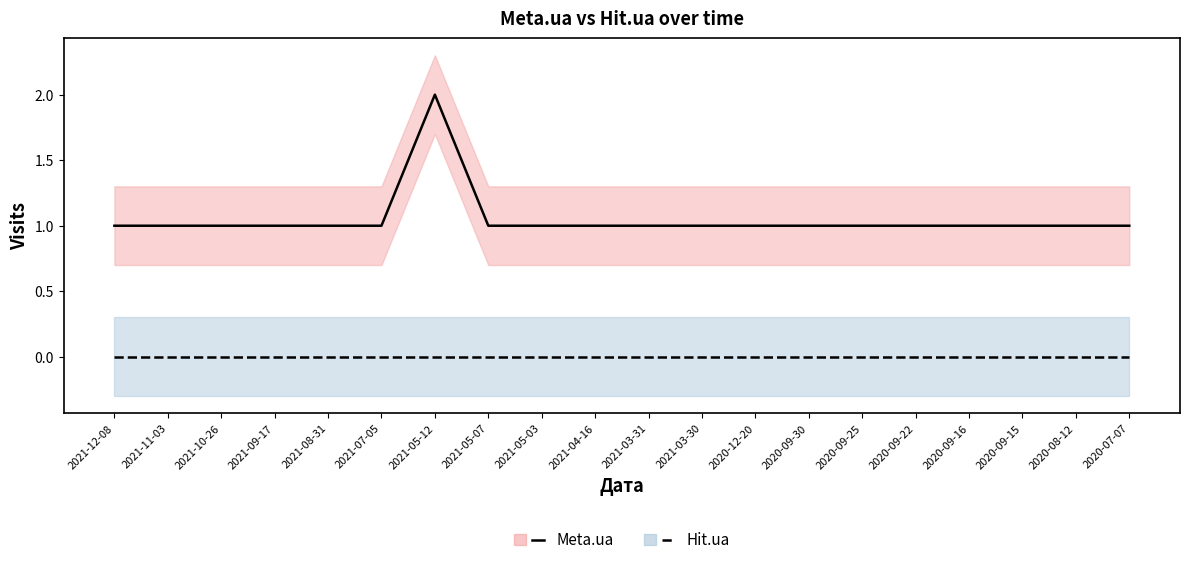

Which category has the lowest value in the Meta.ua series?

2021-12-08